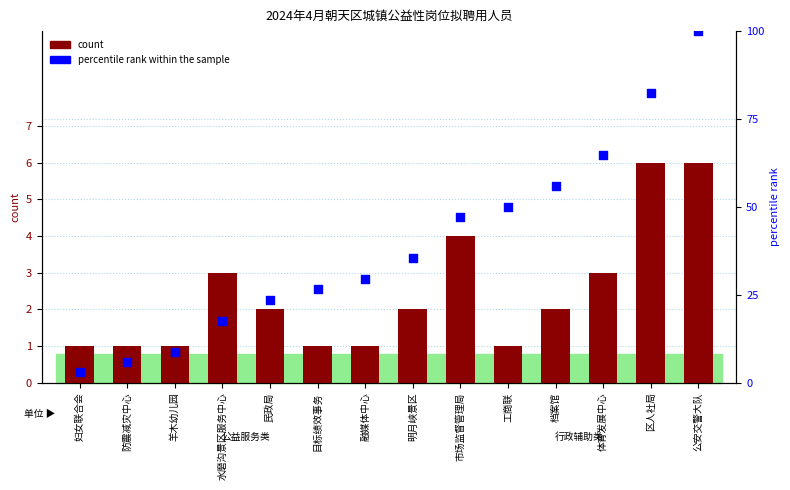

Which series has the largest total across all categories?

percentile rank within the sample